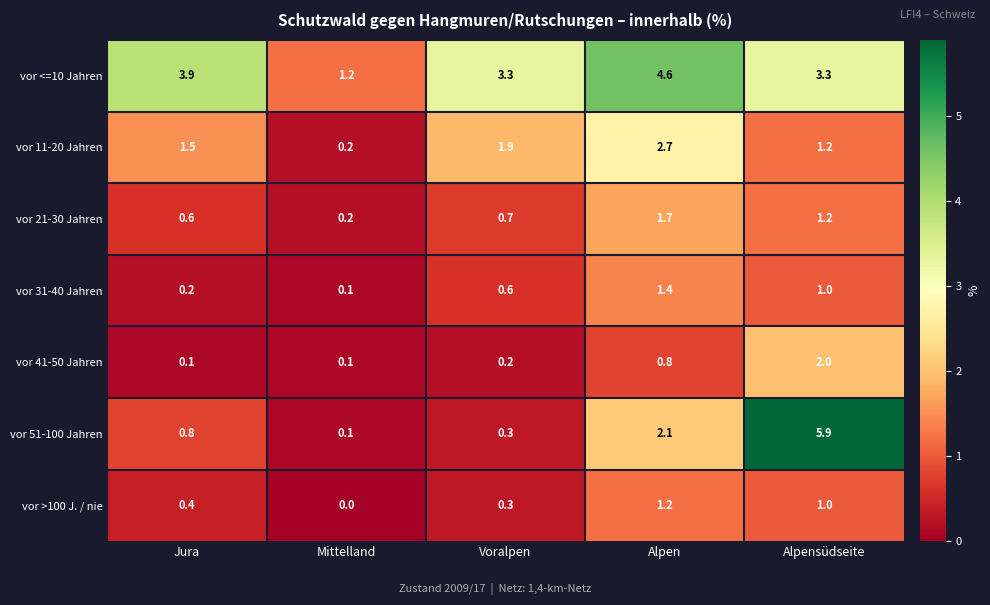

At which label does vor 11-20 Jahren first exceed 1?

Jura